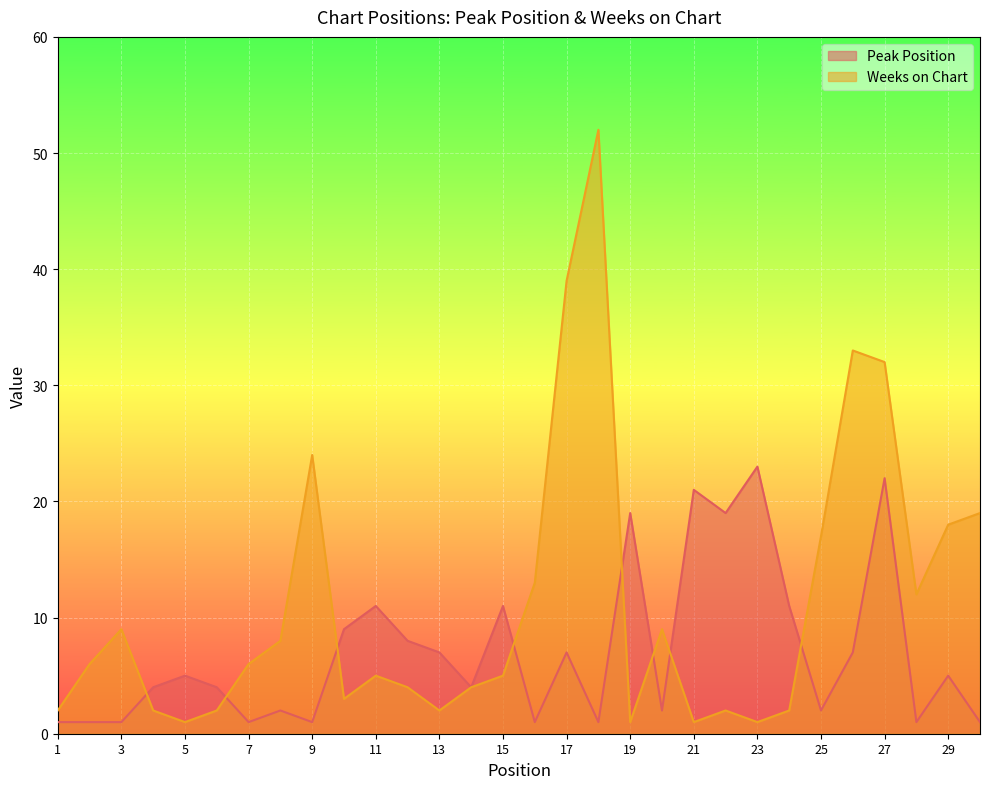

What value does the Weeks on Chart series have at 25, to the nearest 10?

20